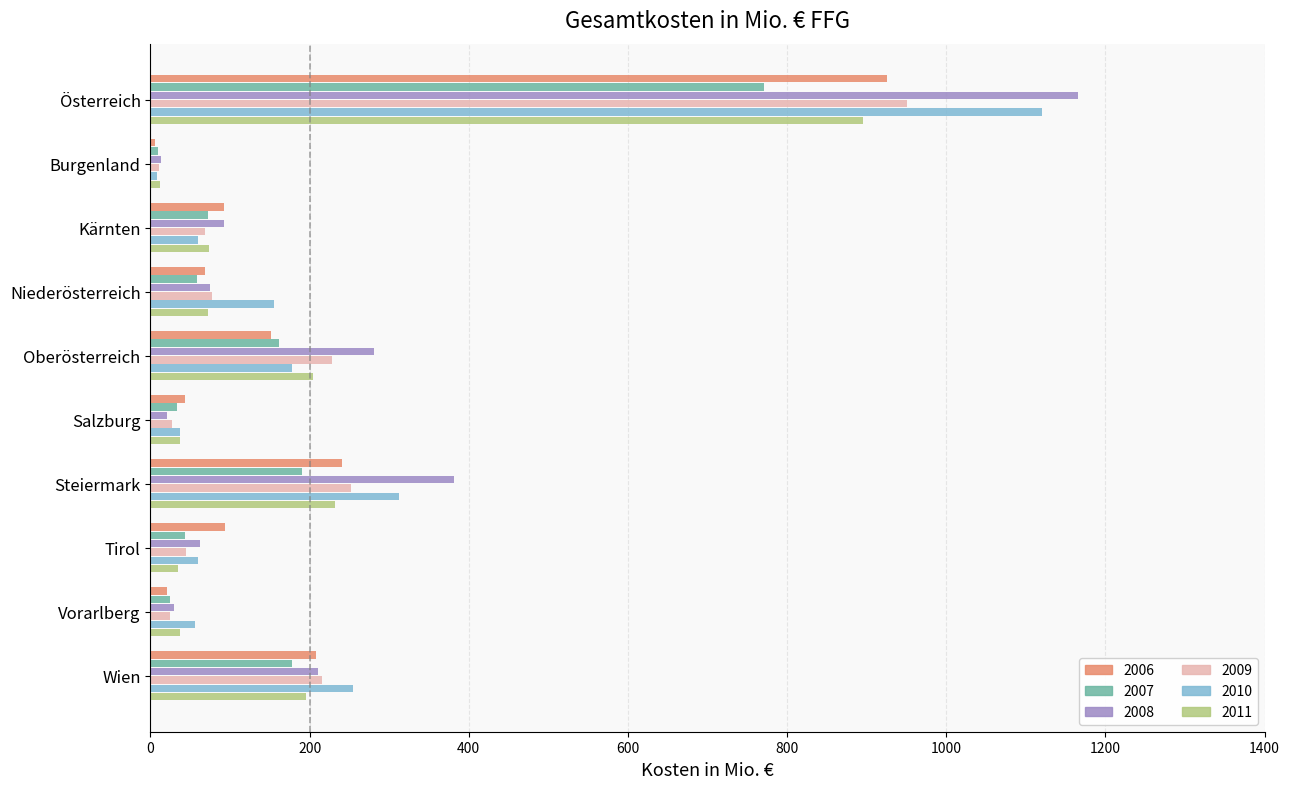

What are all the series names shown in the legend?

2006, 2007, 2008, 2009, 2010, 2011